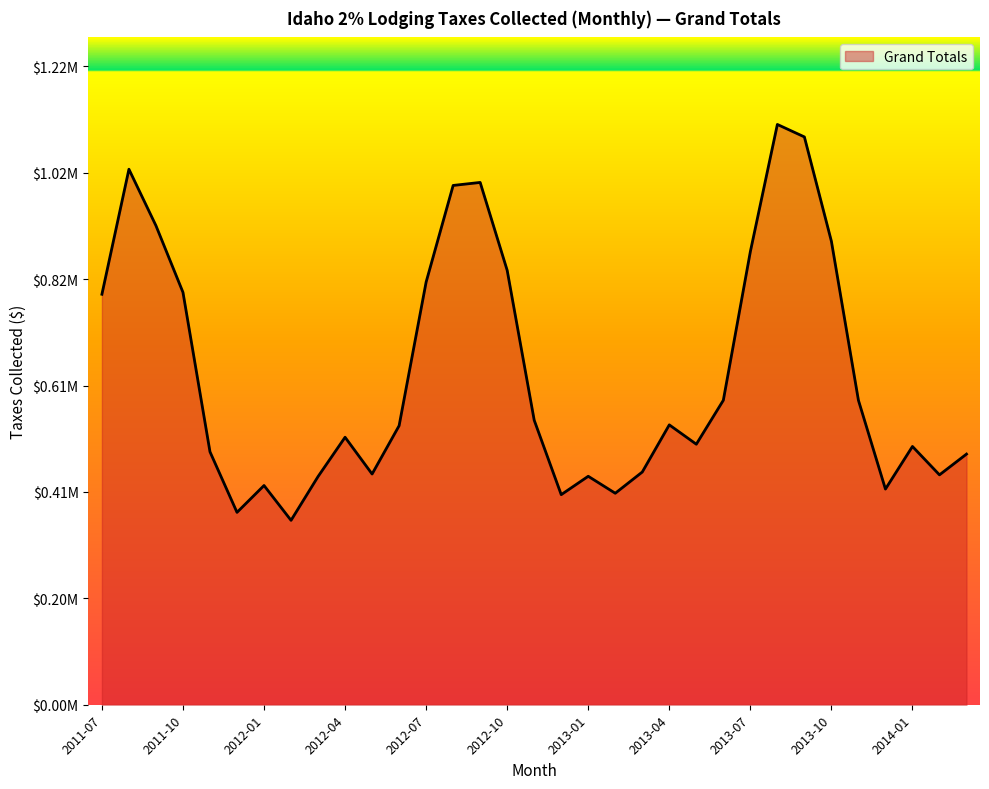

What is the label of the 22nd point from the right?

2012-06